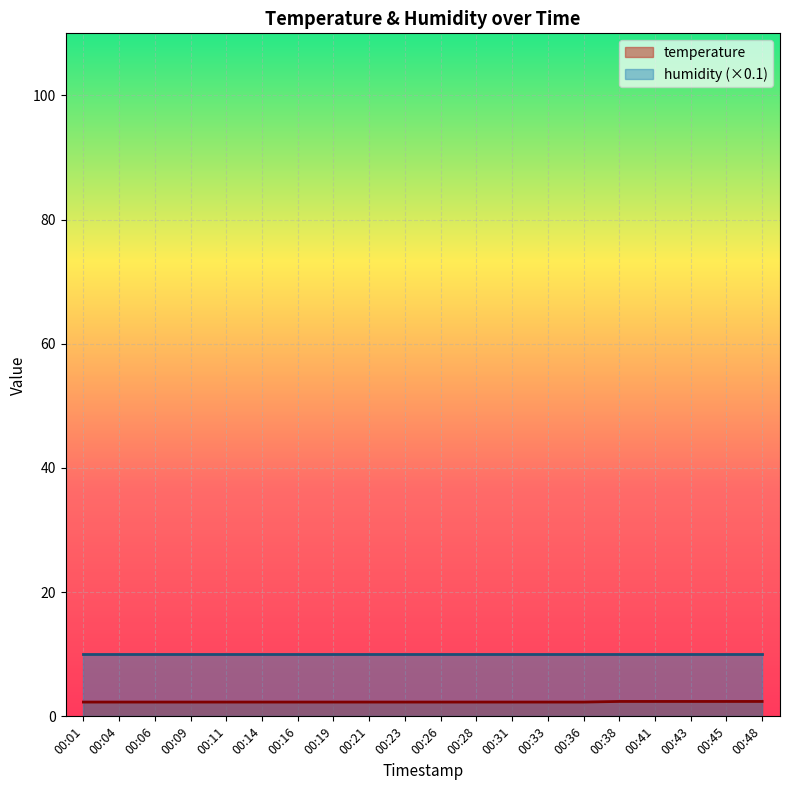

True or false: the data shows 3.4 at 00:31.

False